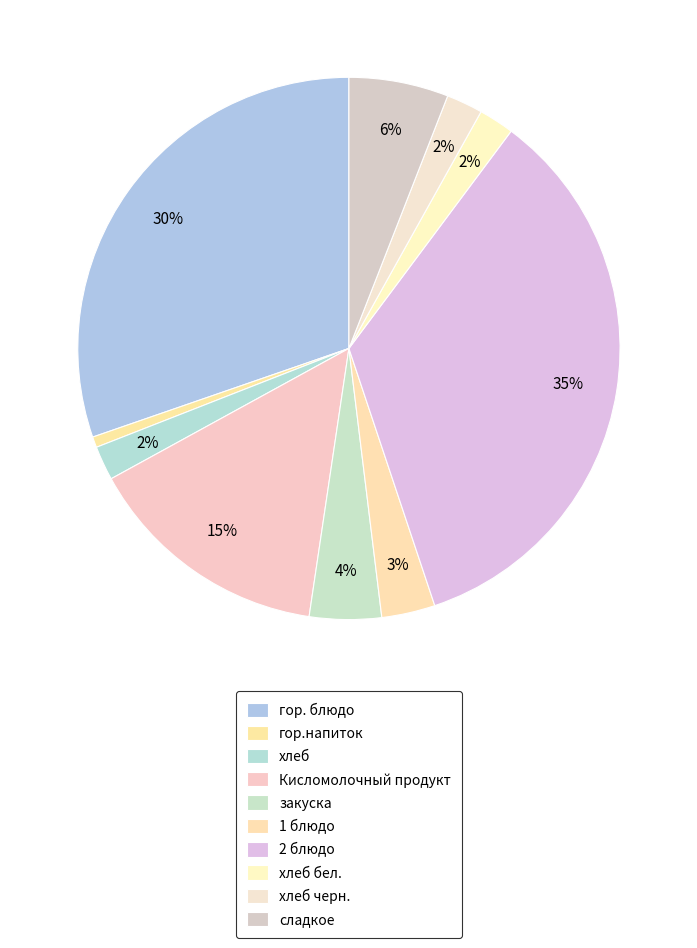

Do 1 блюдо and Кисломолочный продукт together represent more than half of the pie?

No